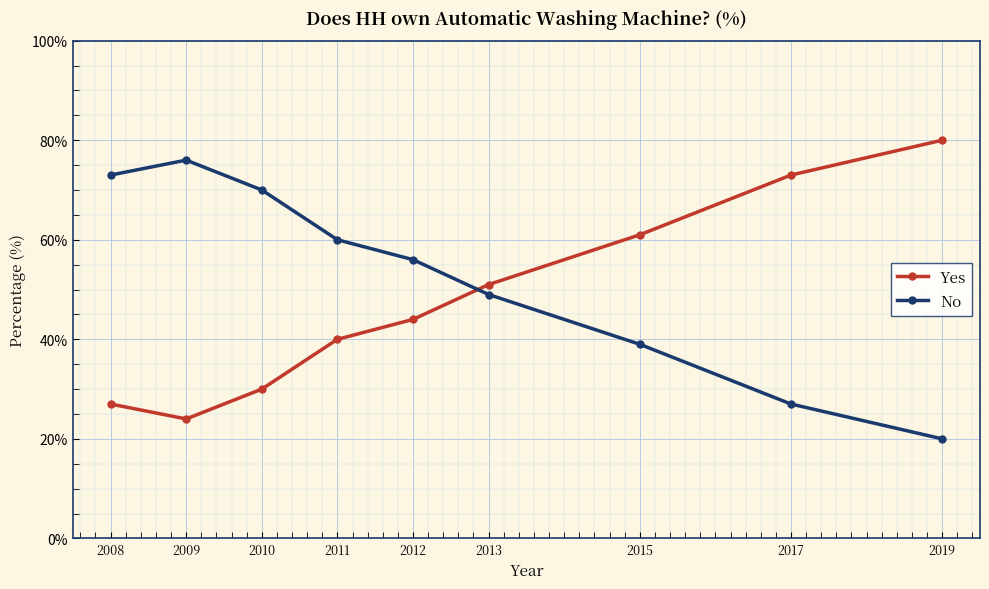

What are all the series names shown in the legend?

Yes, No